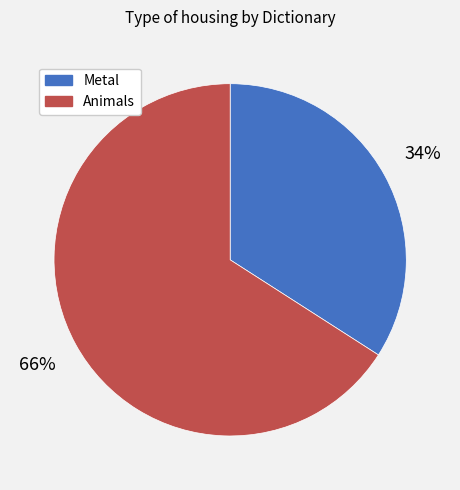

To the nearest percent, what percentage of the pie is Animals?

66%